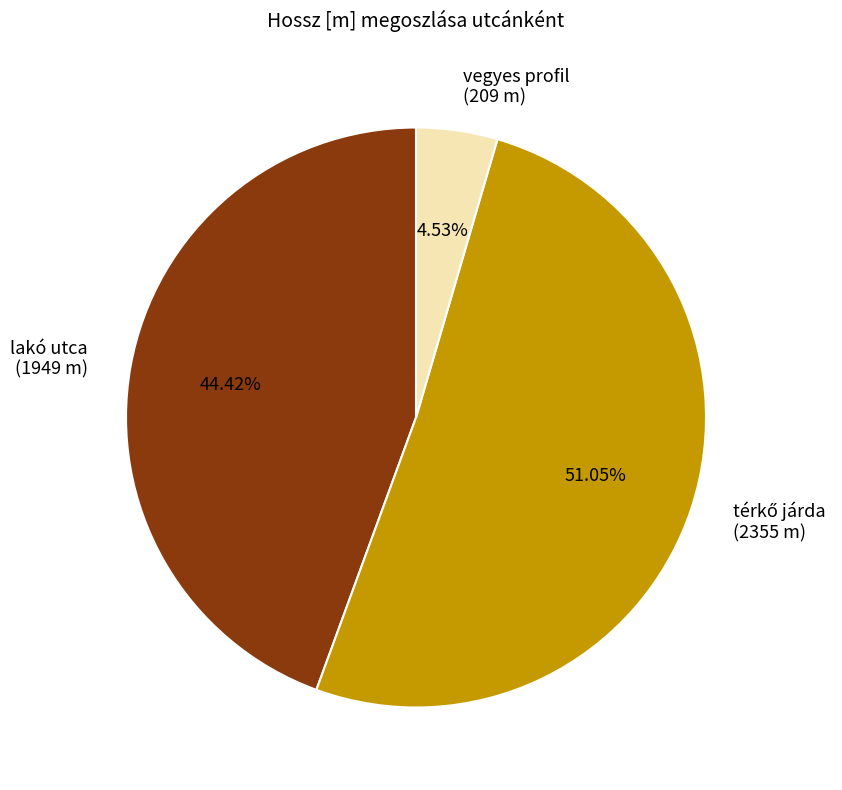

Which category has the smallest portion of the pie?

vegyes profil (209 m)